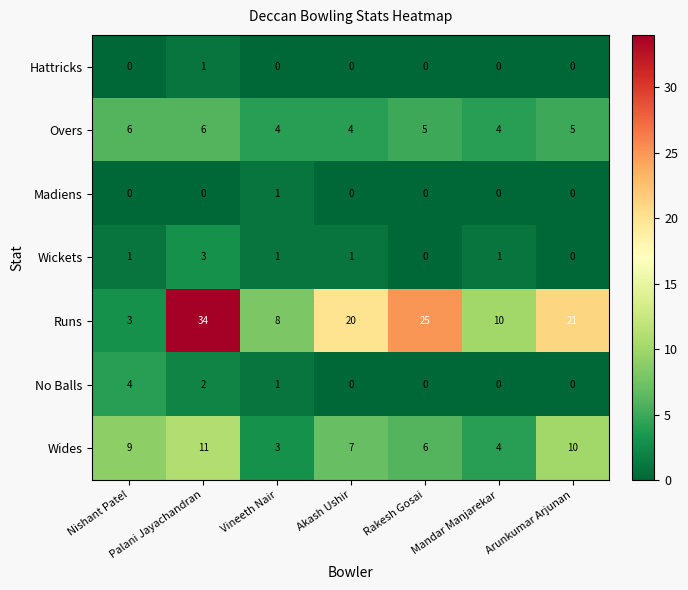

Count the number of data series in this chart.

7